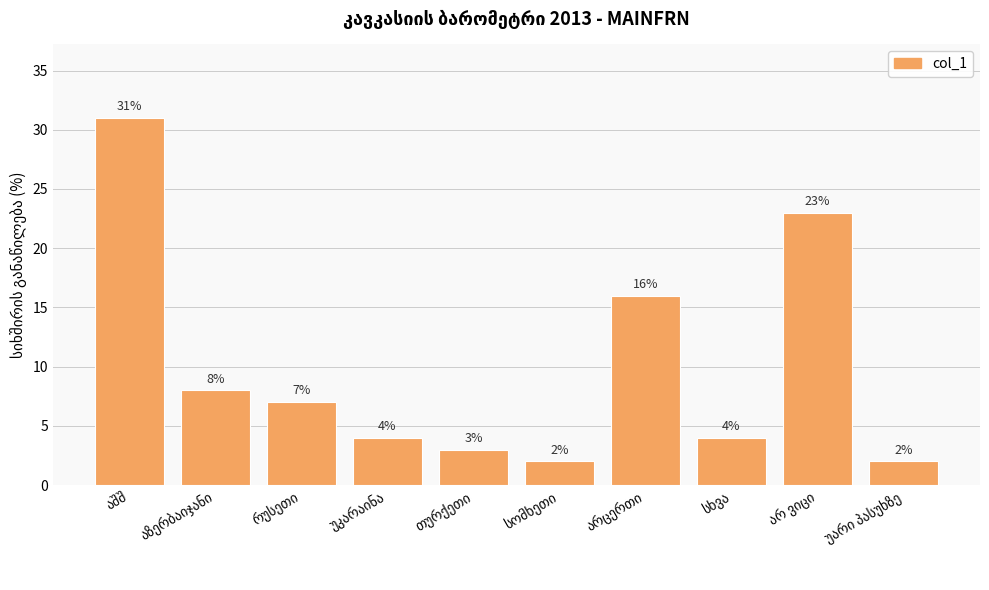

What is the sum of all values?

100